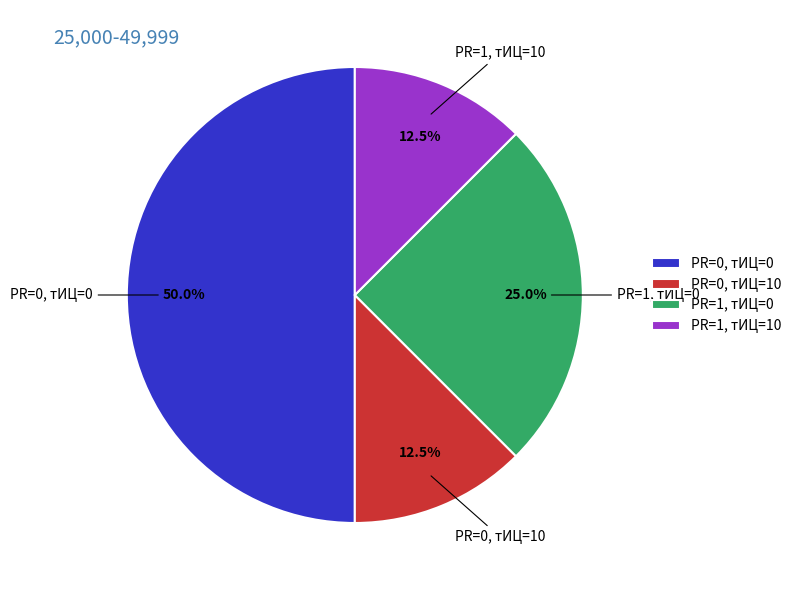

Is the sum of PR=1, тИЦ=0 and PR=1, тИЦ=10 greater than half?

No